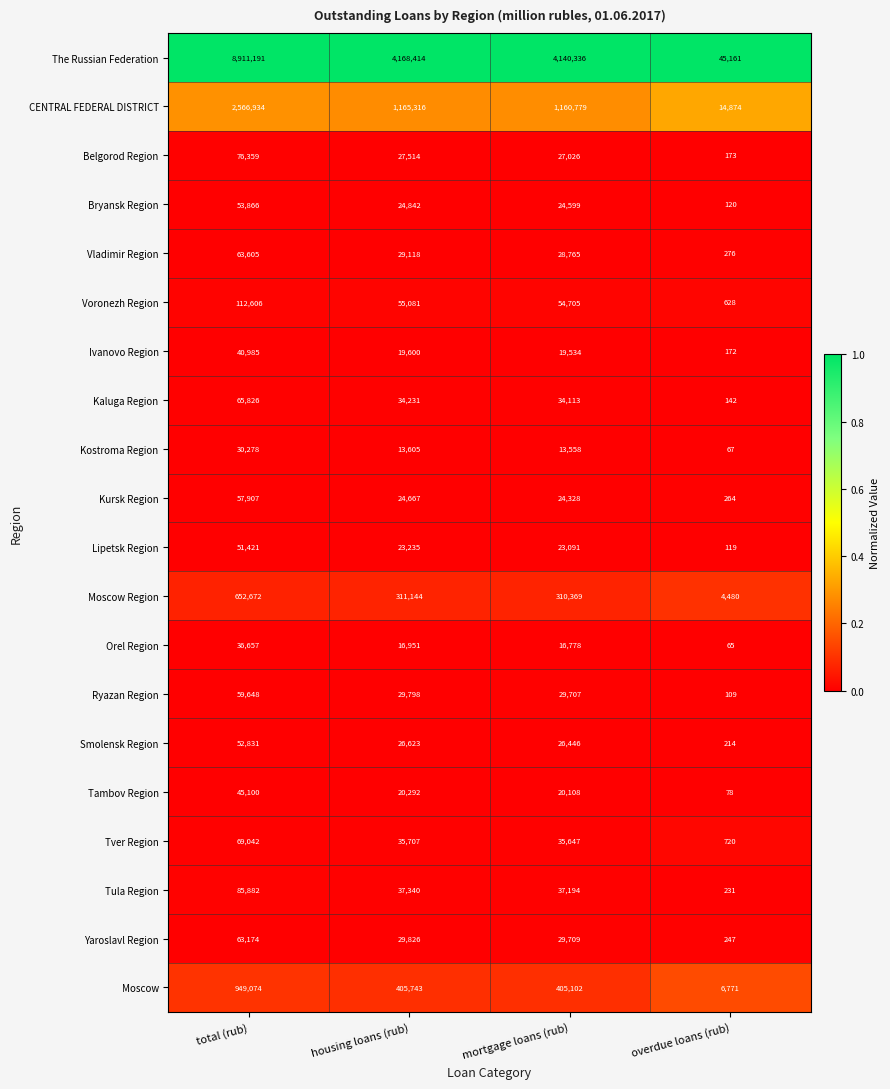

Which series has the largest range (max minus min)?

The Russian Federation